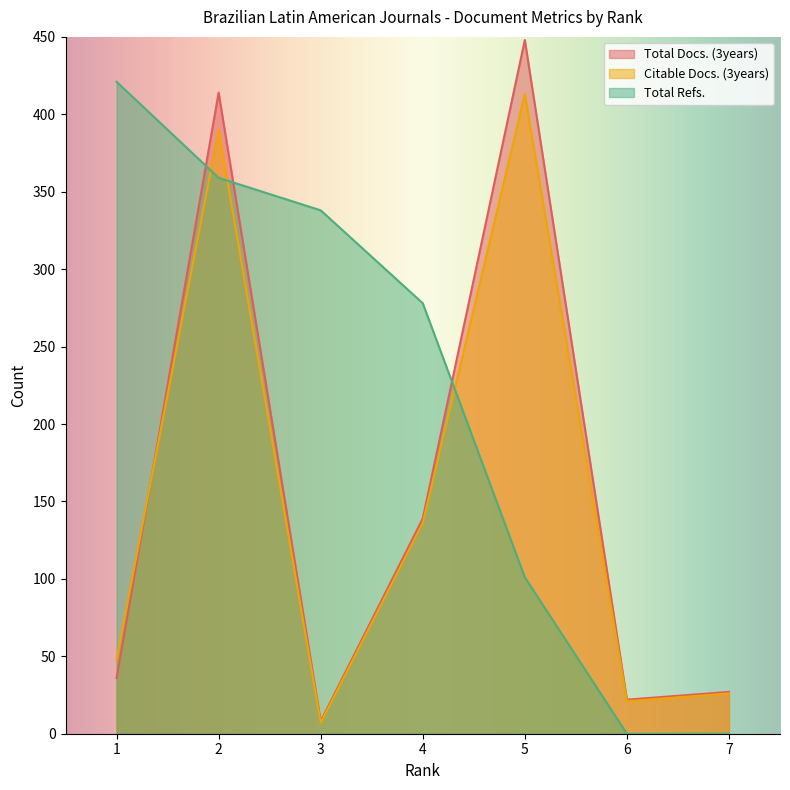

What is the difference between the maximum and minimum values in the Total Docs. (3years) series?

440